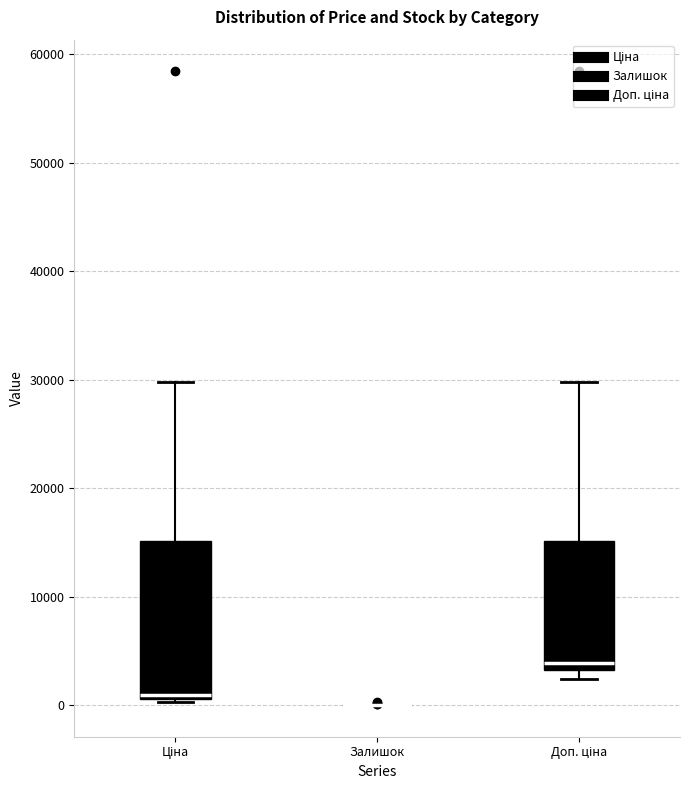

Reading left to right, transcribe this box plot: for each box, give where its median line is, the range the box spans, and where its two whiskers end, as read against the y-axis. The values are not printed on the chart, so give them approximately, as read against the axis.

Ціна: median 1000 (just above the box's lower edge), box 1000 to 15000, whiskers 0 to 30000
Залишок: box collapsed to a line at 0, whiskers 0 to 0
Доп. ціна: median 4000, box 3000 to 15000, whiskers 2000 to 30000